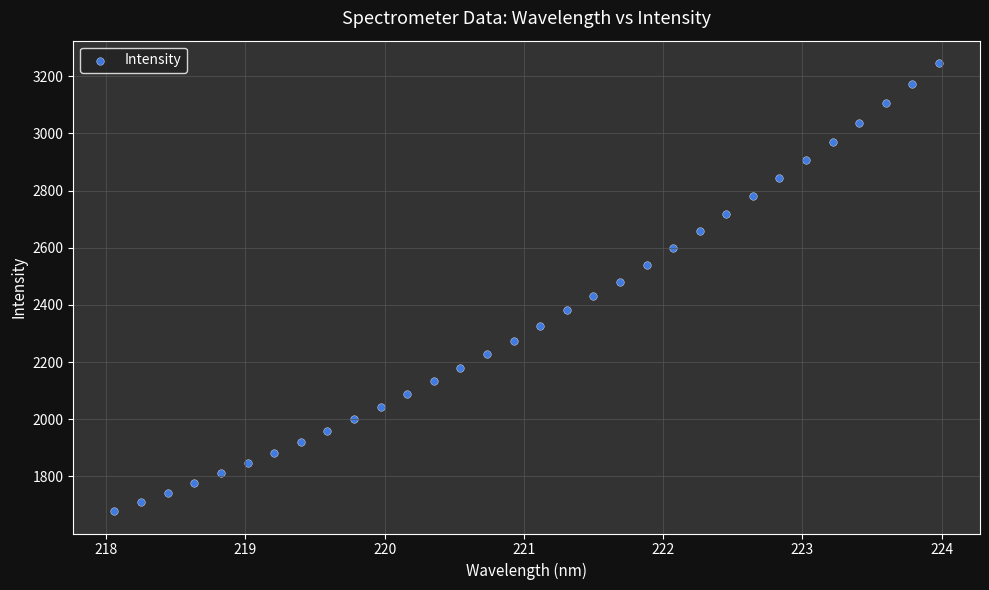

What is the range of Y values (max minus min)?

1566.8